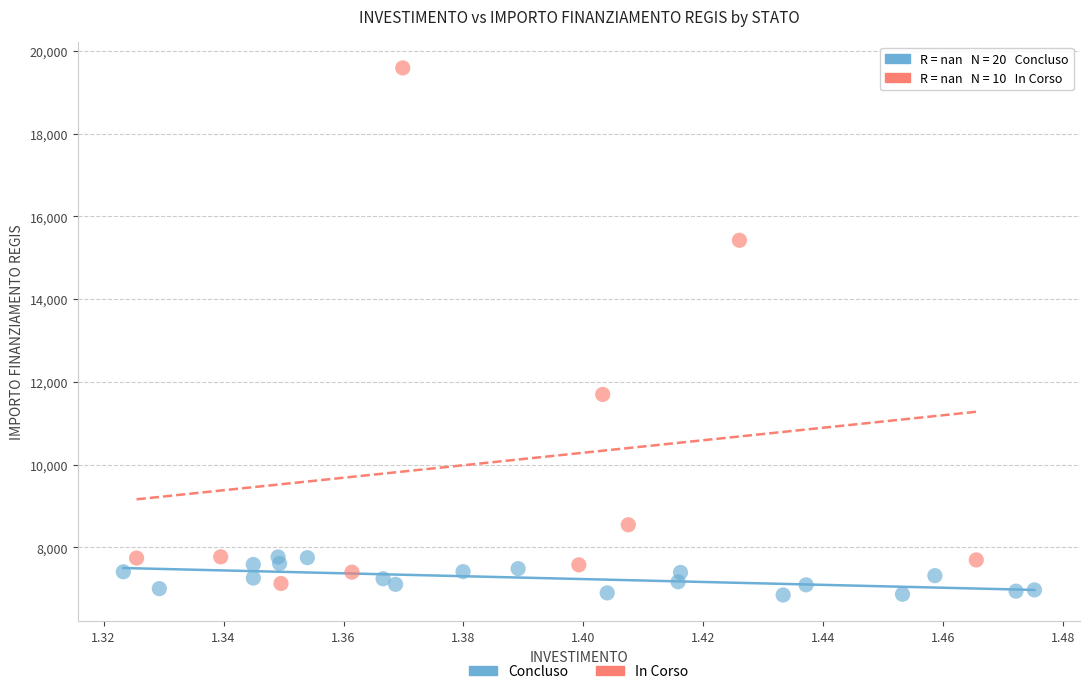

Which series has the widest spread of Y values?

In Corso